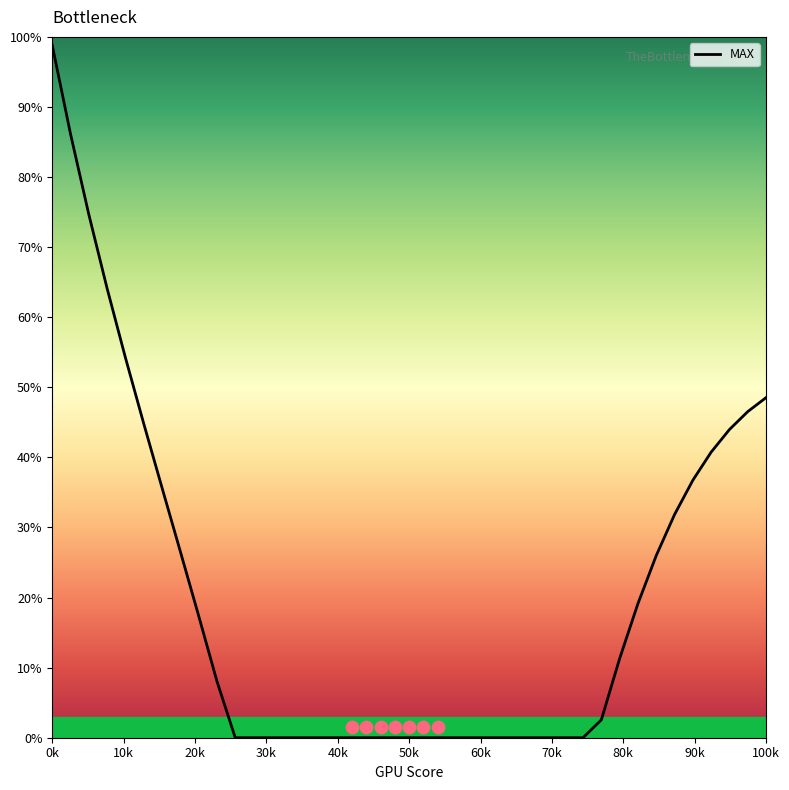

What is the maximum value for MAX?

98.8